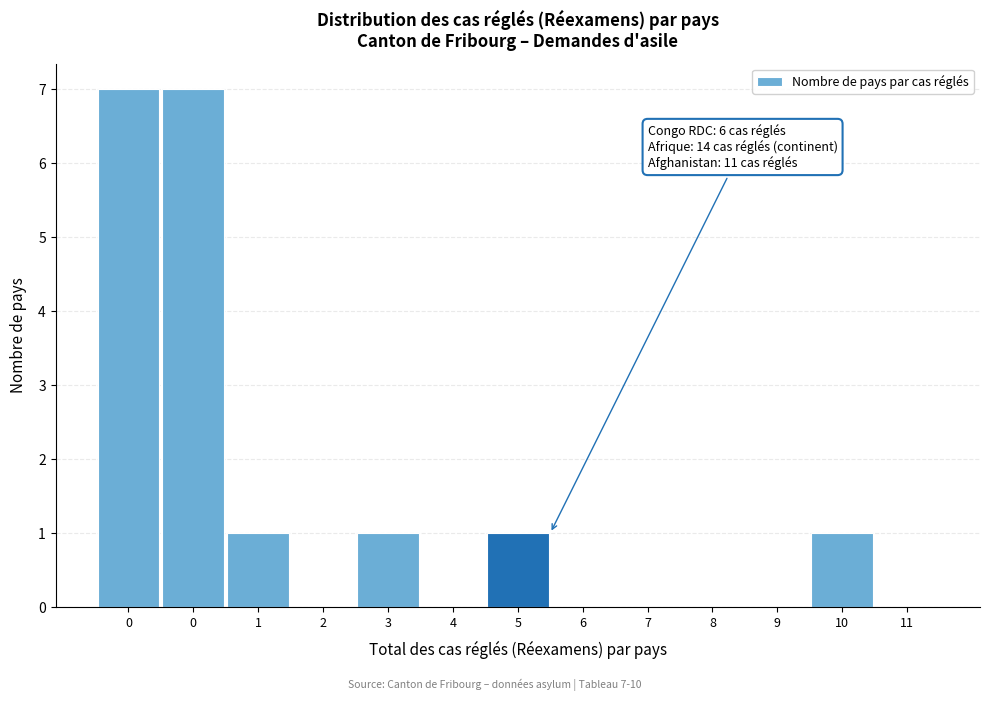

Count the number of categories in the chart.

13